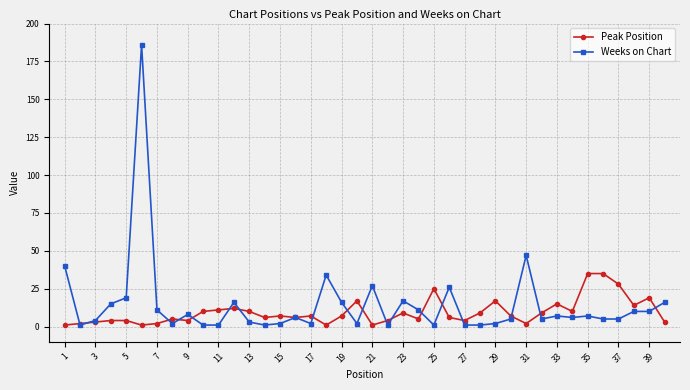

Rank the series by their maximum value, from highest to lowest.

Weeks on Chart, Peak Position